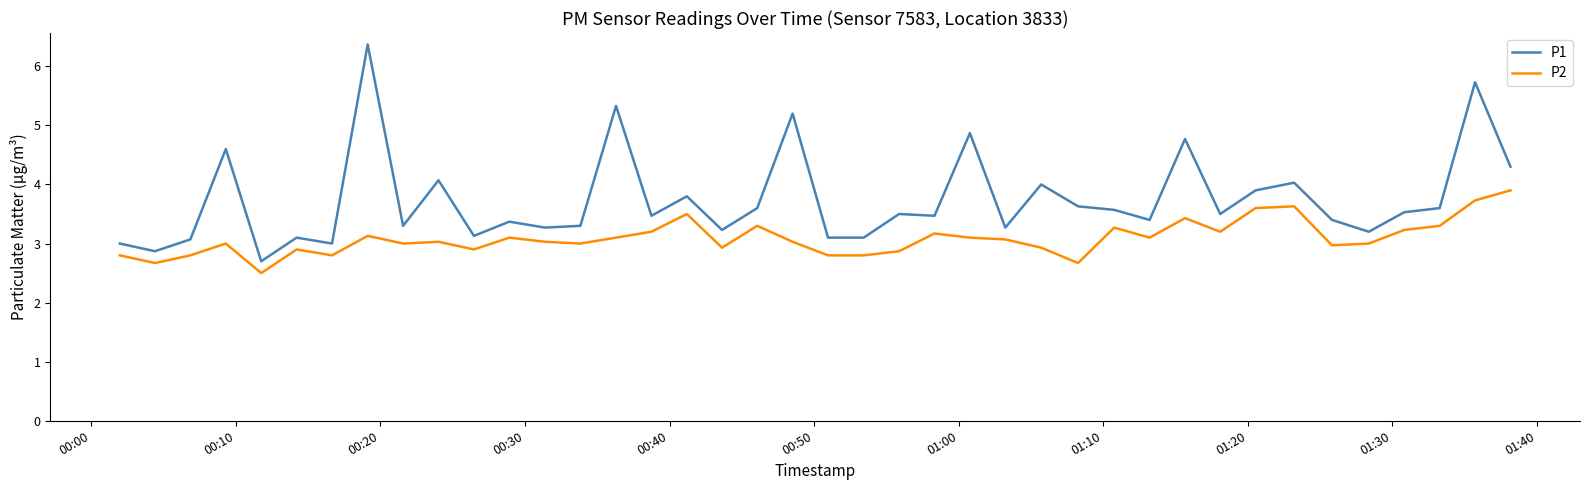

Which series has the largest total across all categories?

P1